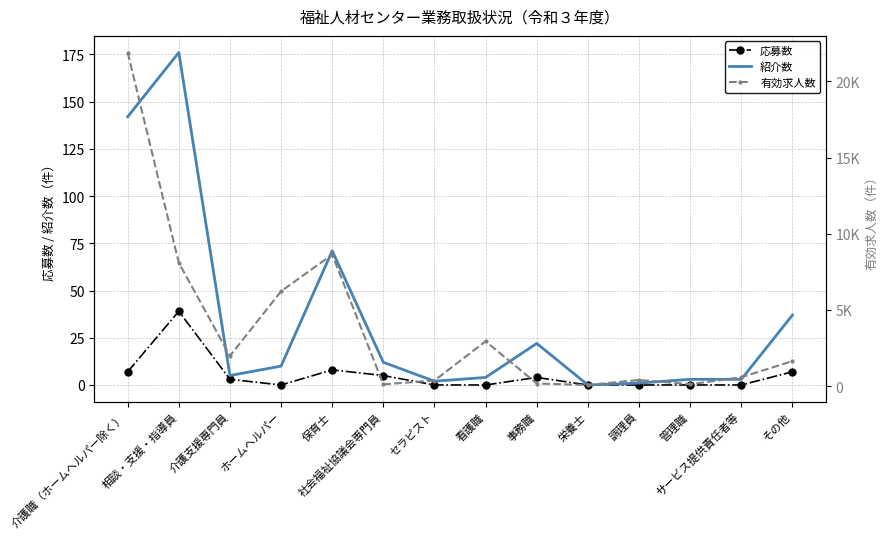

What is the lowest value of the 有効求人数 series?

76